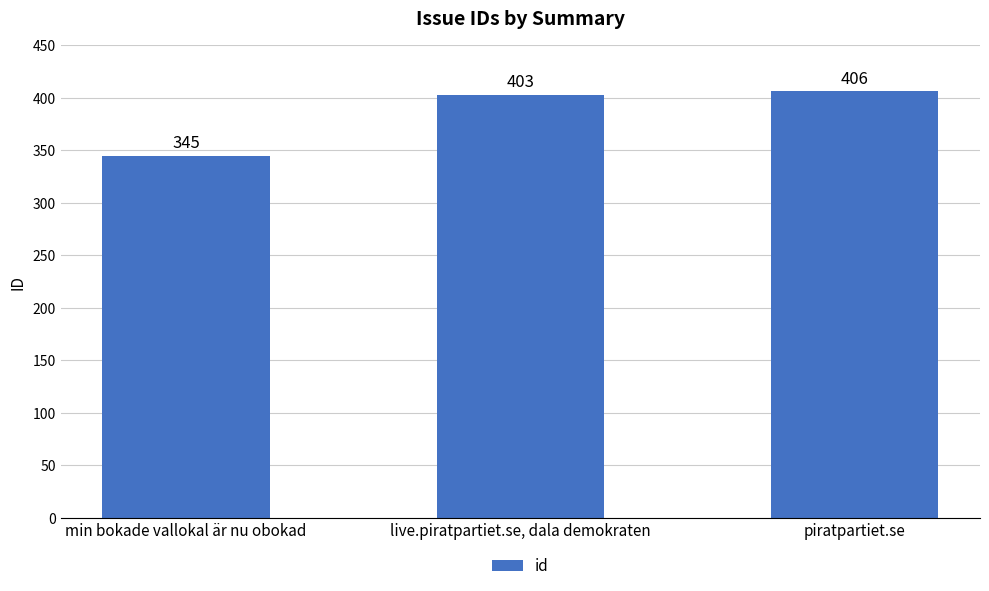

Read the value at live.piratpartiet.se, dala demokraten, to the nearest 10.

400